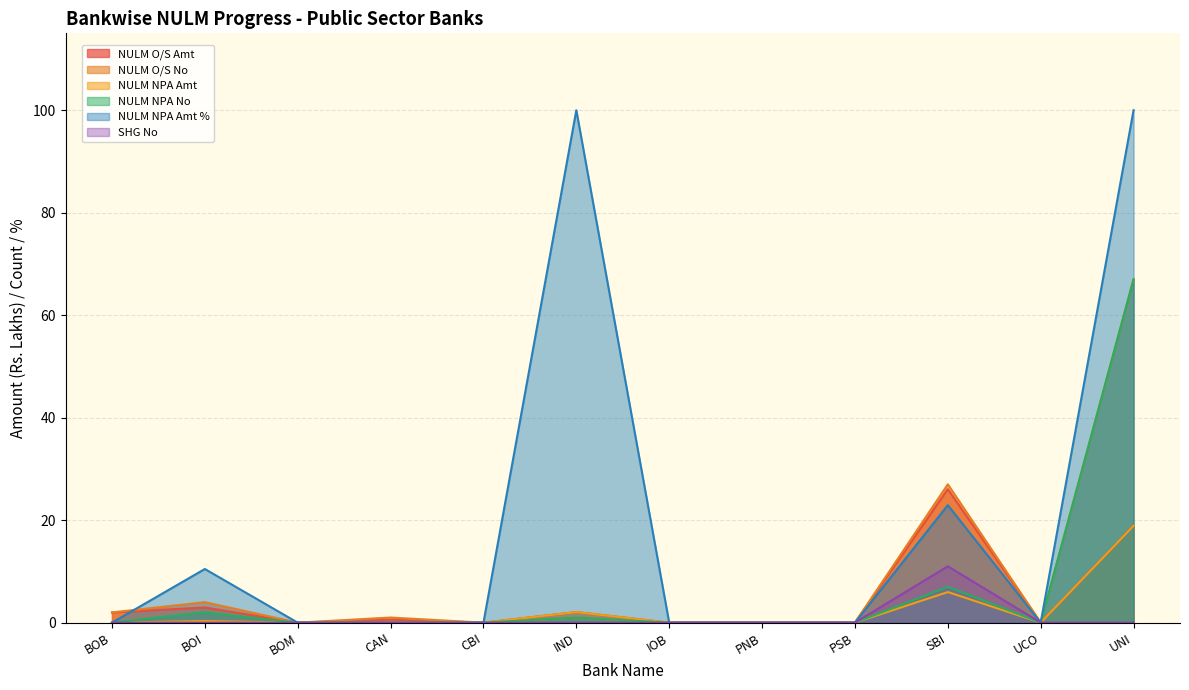

Which series changed the most between BOI and PSB?

NULM NPA Amt %